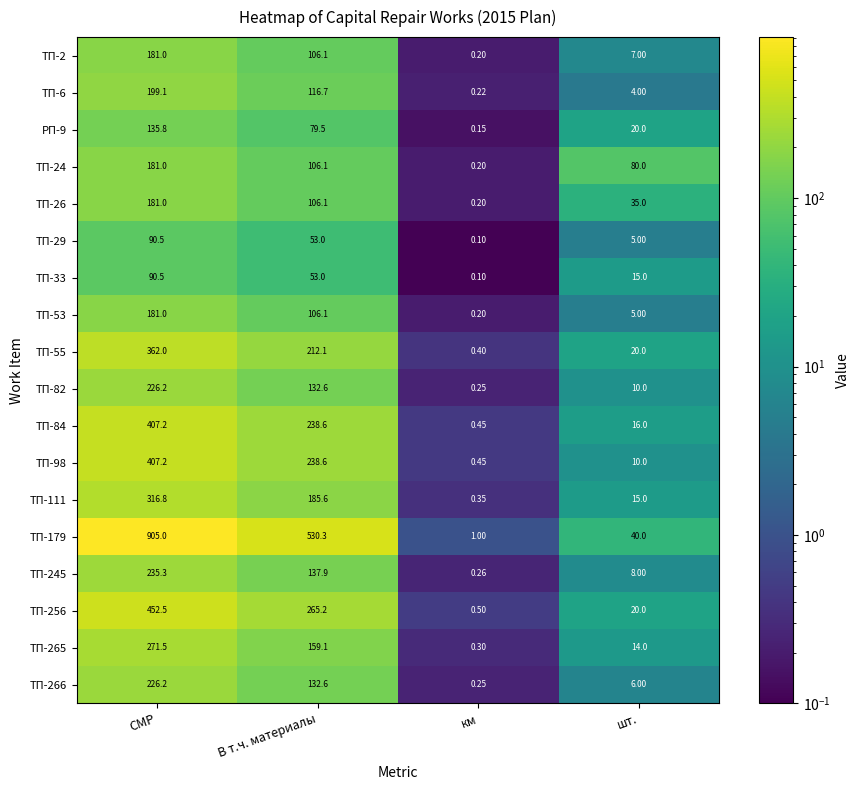

List the labels in order of ТП-33 value, smallest first.

км, шт., В т.ч. материалы, СМР